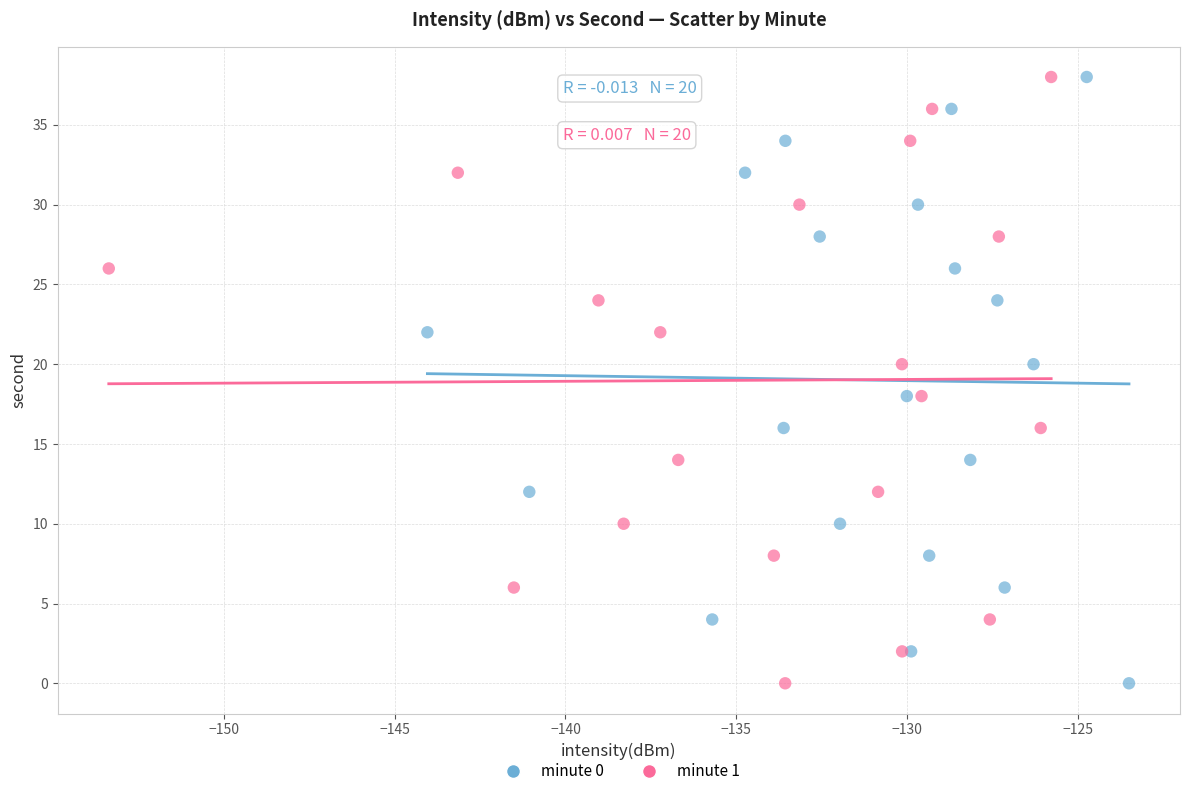

What are all the series names shown in the legend?

minute 0, minute 1